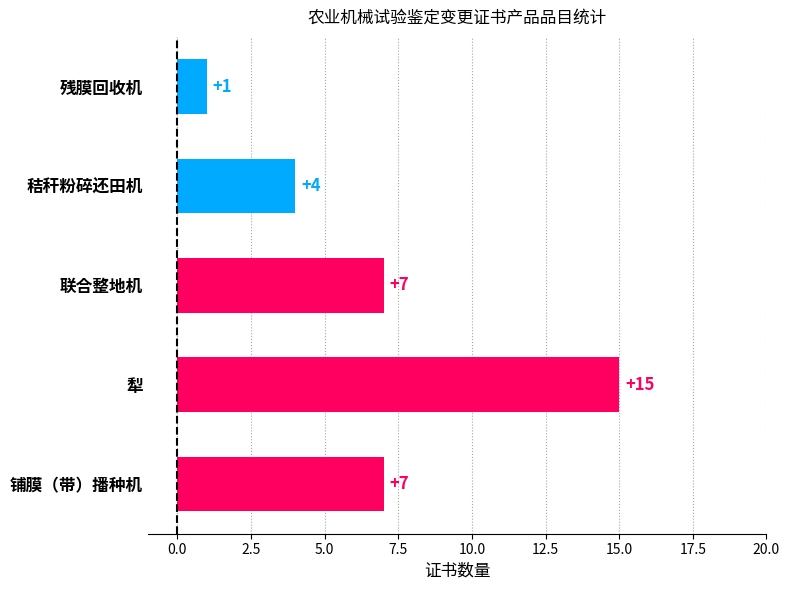

What is the greatest value displayed?

15